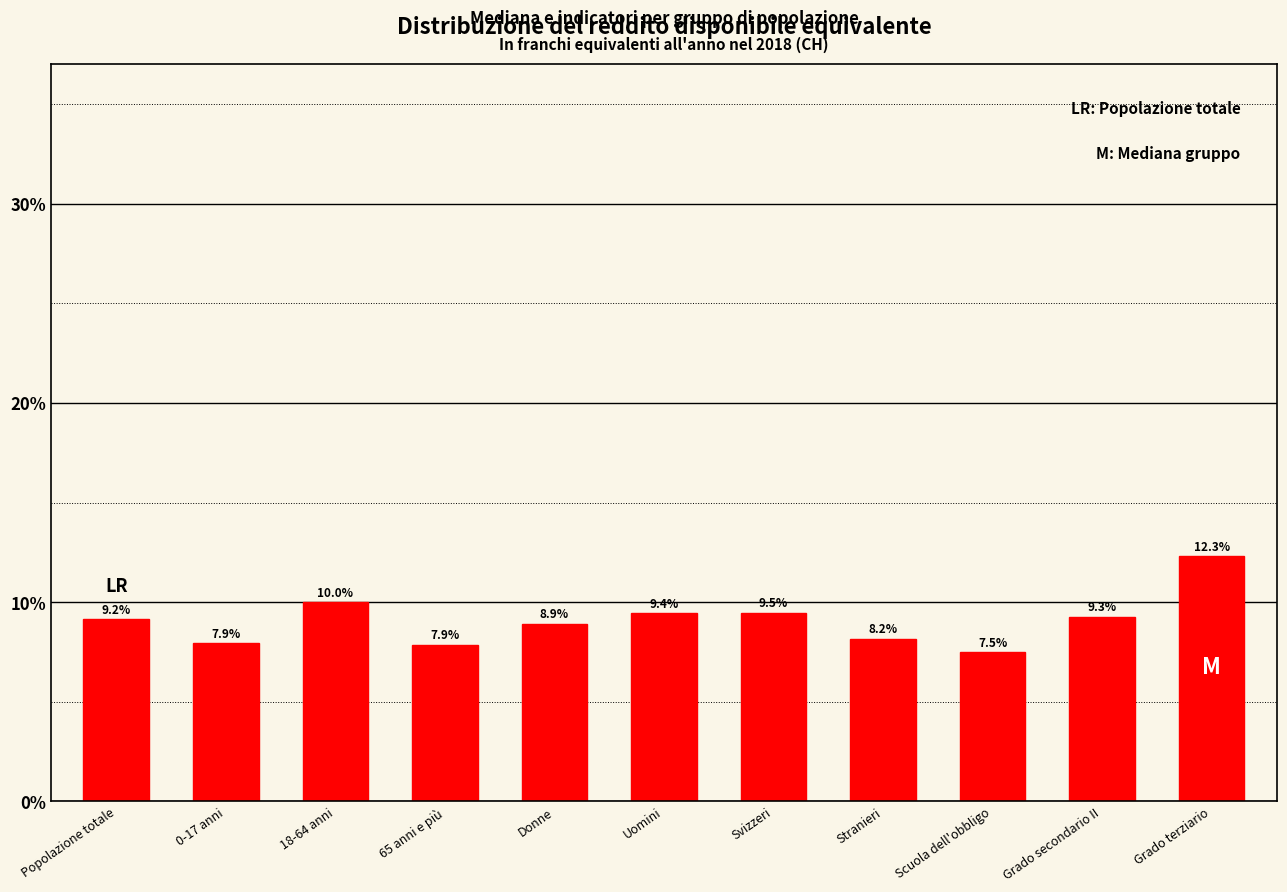

Reading left to right, list all the values displayed in this chart.

Popolazione totale=9.2	0-17 anni=7.9	18-64 anni=10.0	65 anni e più=7.9	Donne=8.9	Uomini=9.4	Svizzeri=9.5	Stranieri=8.2	Scuola dell'obbligo=7.5	Grado secondario II=9.3	Grado terziario=12.3